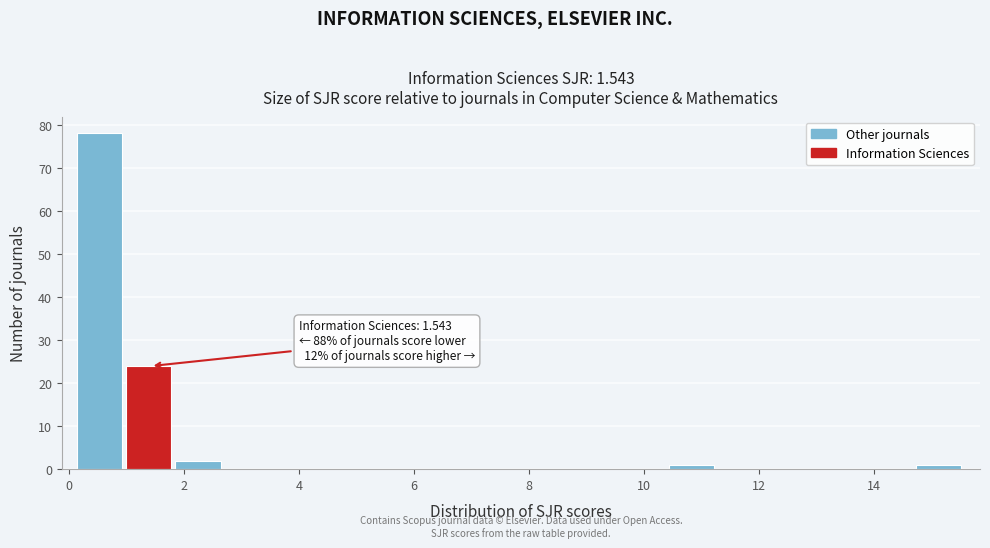

Which range on the x-axis has the tallest bar?

0.2 to 1.0